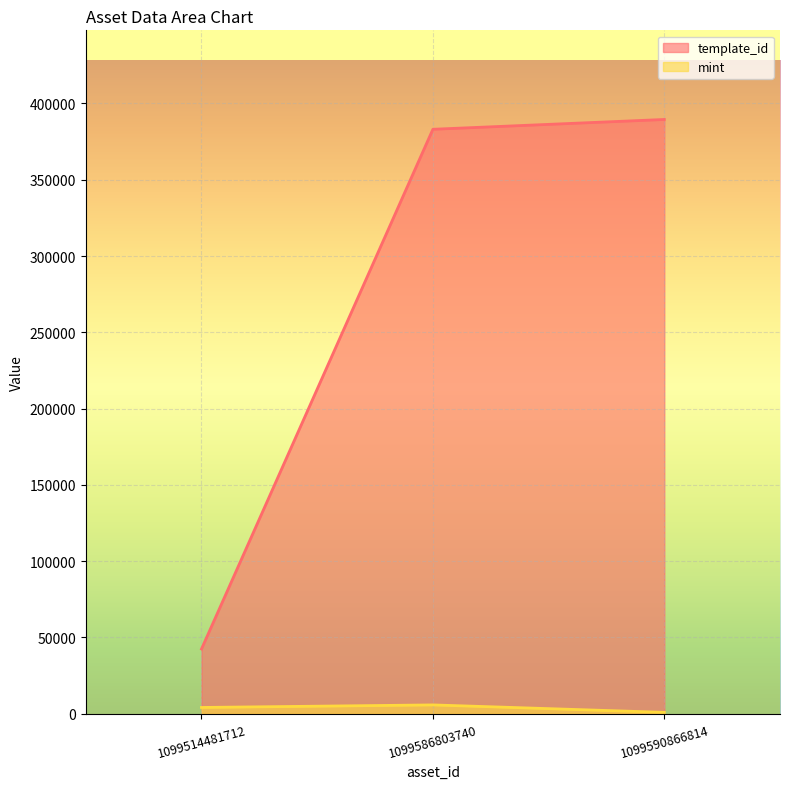

What is the maximum value for mint?

5766